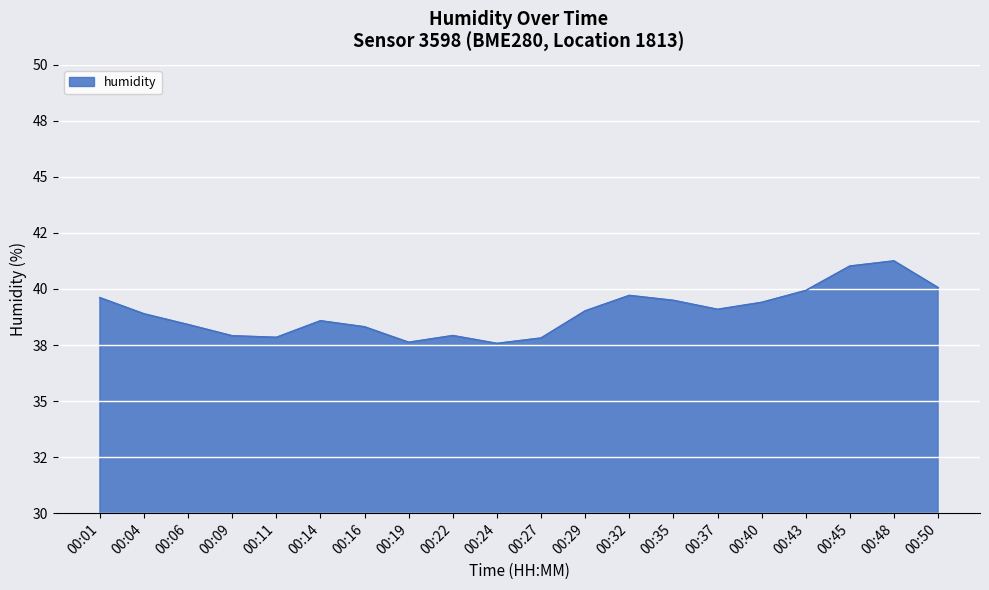

Rank the categories by value from highest to lowest.

00:48, 00:45, 00:50, 00:43, 00:32, 00:01, 00:35, 00:40, 00:37, 00:29, 00:04, 00:14, 00:06, 00:16, 00:22, 00:09, 00:11, 00:27, 00:19, 00:24